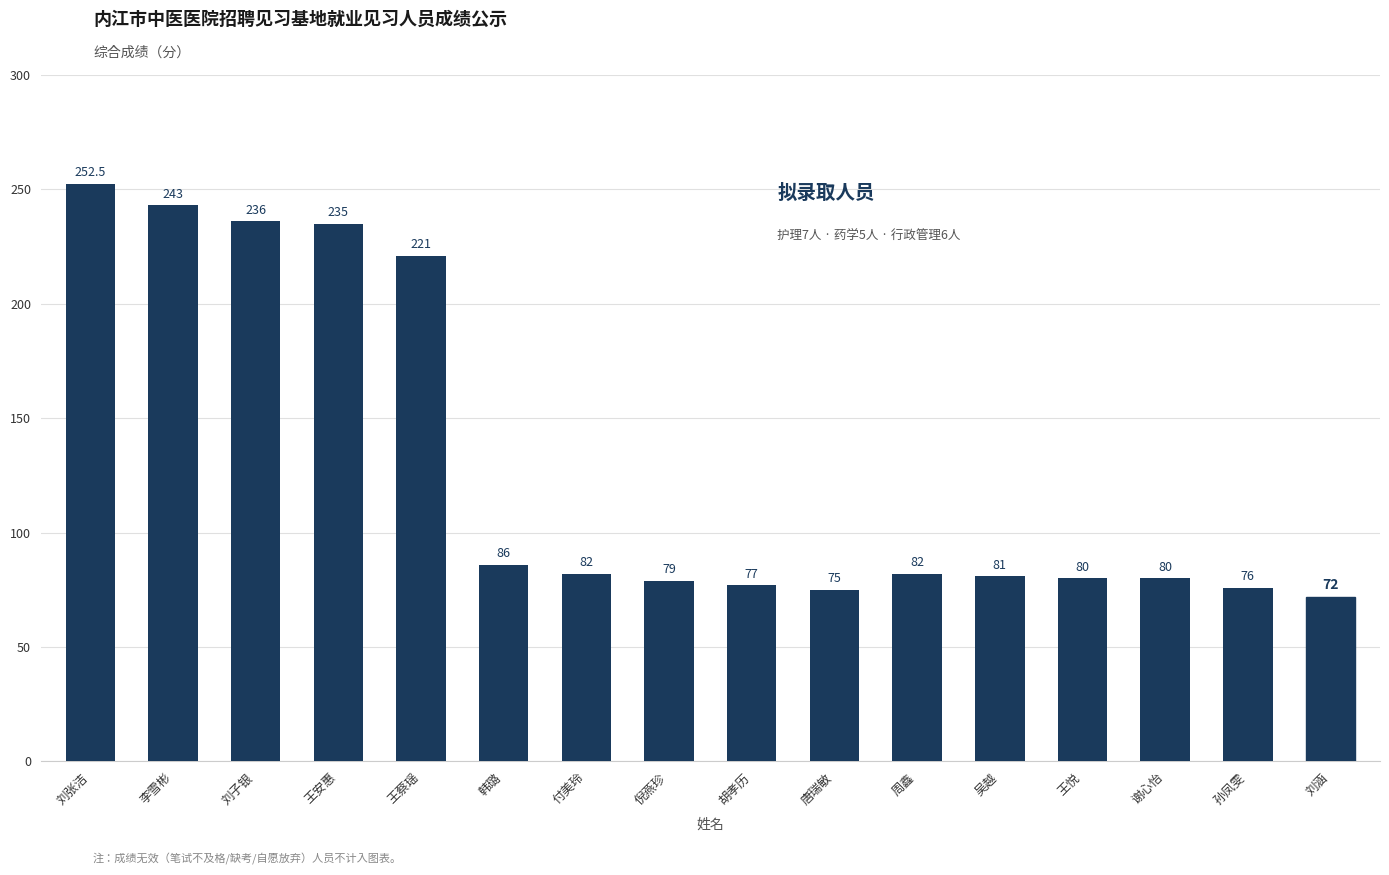

What position from the left is 孙凤雯?

15